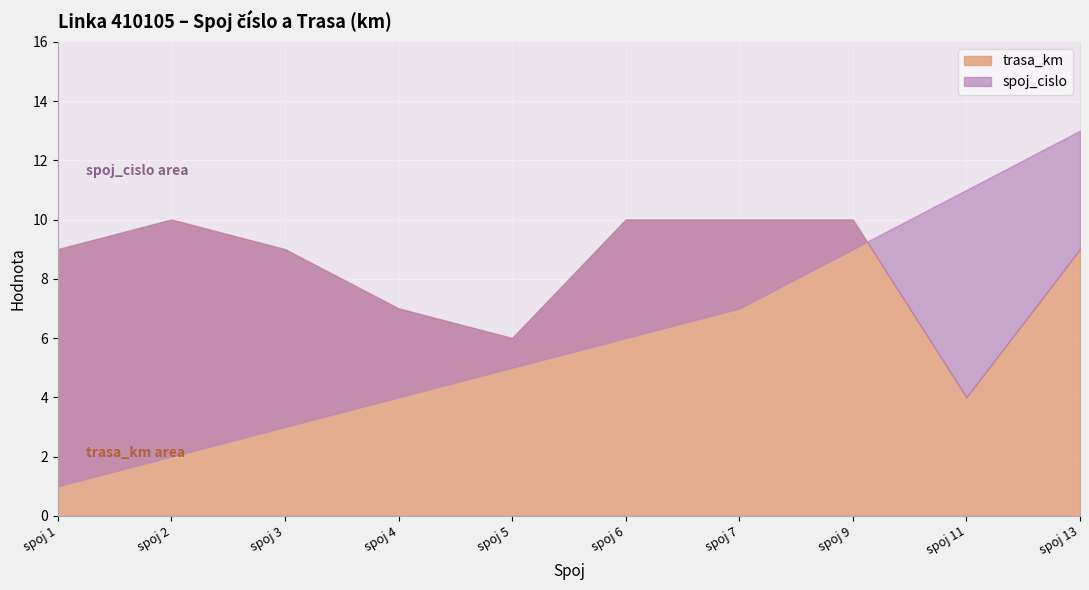

What is the maximum value for spoj_cislo?

13